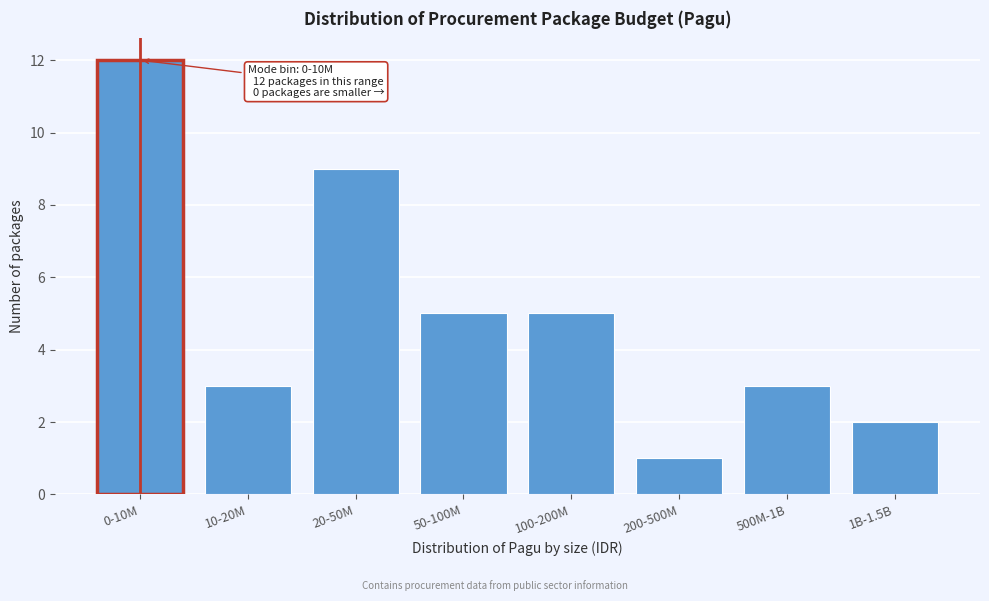

Reading left to right, transcribe all the data shown in this chart.

0-10M=12	10-20M=3	20-50M=9	50-100M=5	100-200M=5	200-500M=1	500M-1B=3	1B-1.5B=2